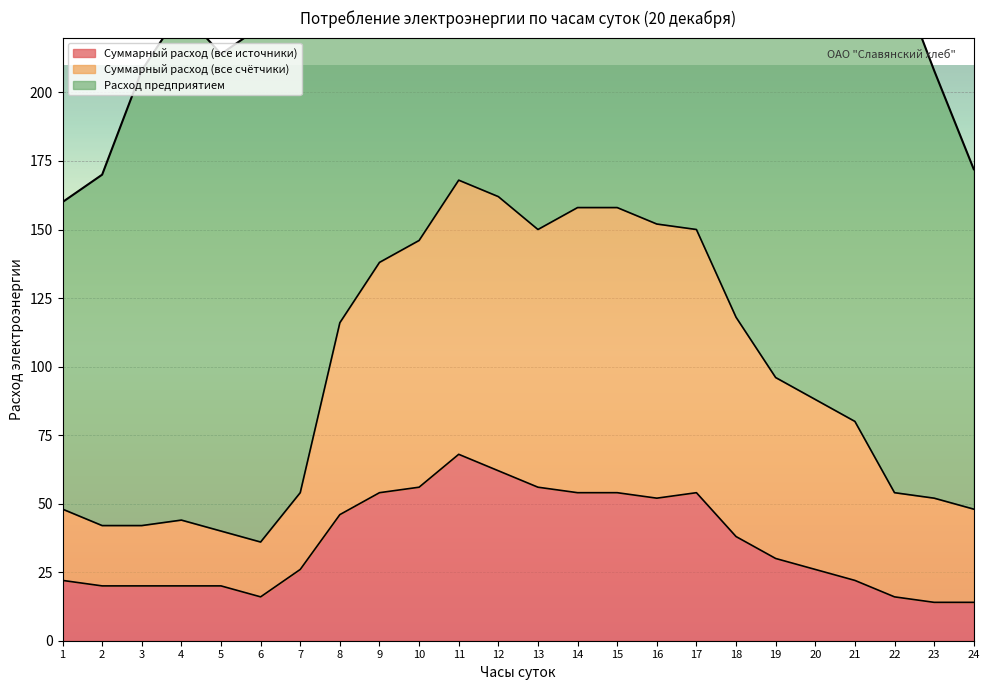

Rank the categories by Суммарный расход (все счётчики) value from lowest to highest.

6, 5, 2, 3, 4, 1, 24, 23, 7, 22, 21, 20, 19, 8, 18, 9, 10, 13, 17, 16, 14, 15, 12, 11